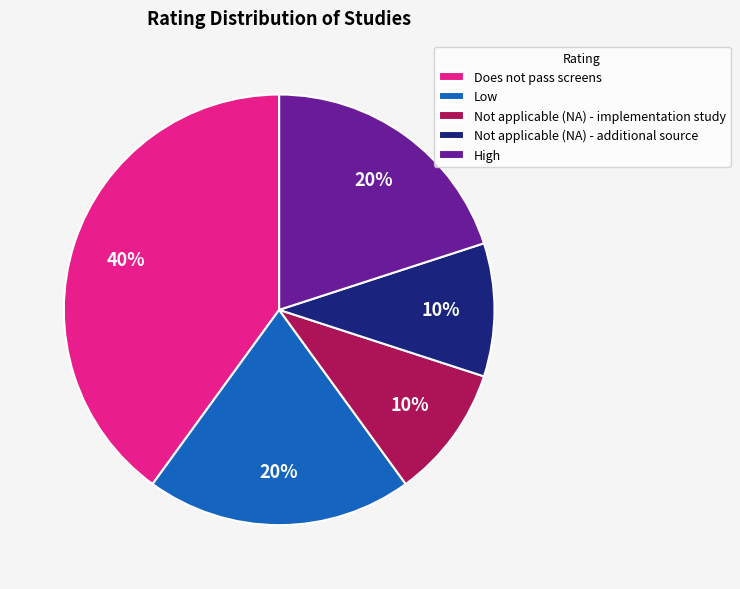

Is it true that High is 20% of the pie?

True